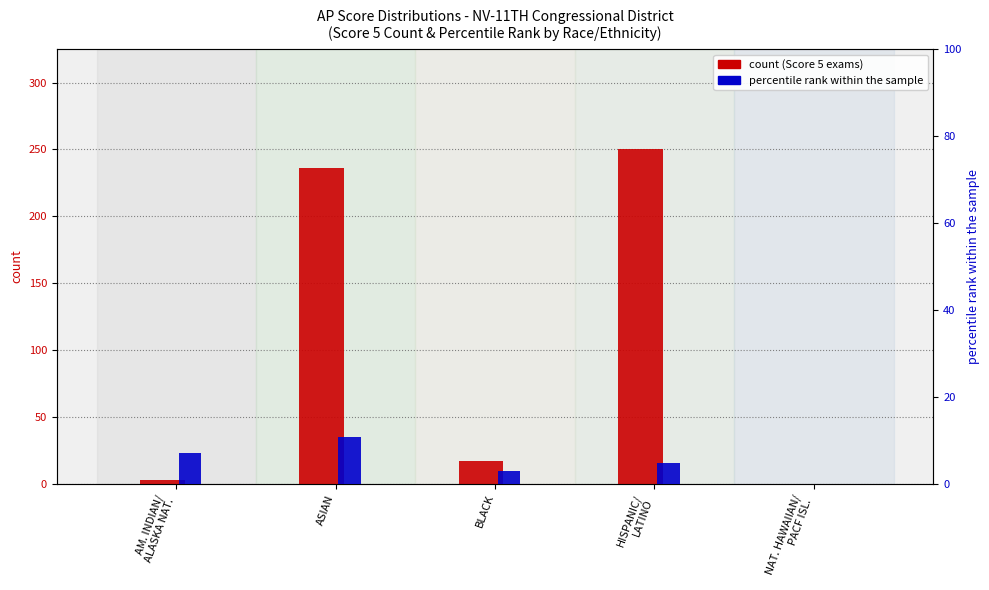

Reading left to right, extract all data points from this chart.

count: 3.0	236.0	17.0	250.0	0.0
percentile rank within the sample: 7.1	10.8	3.0	4.7	0.0